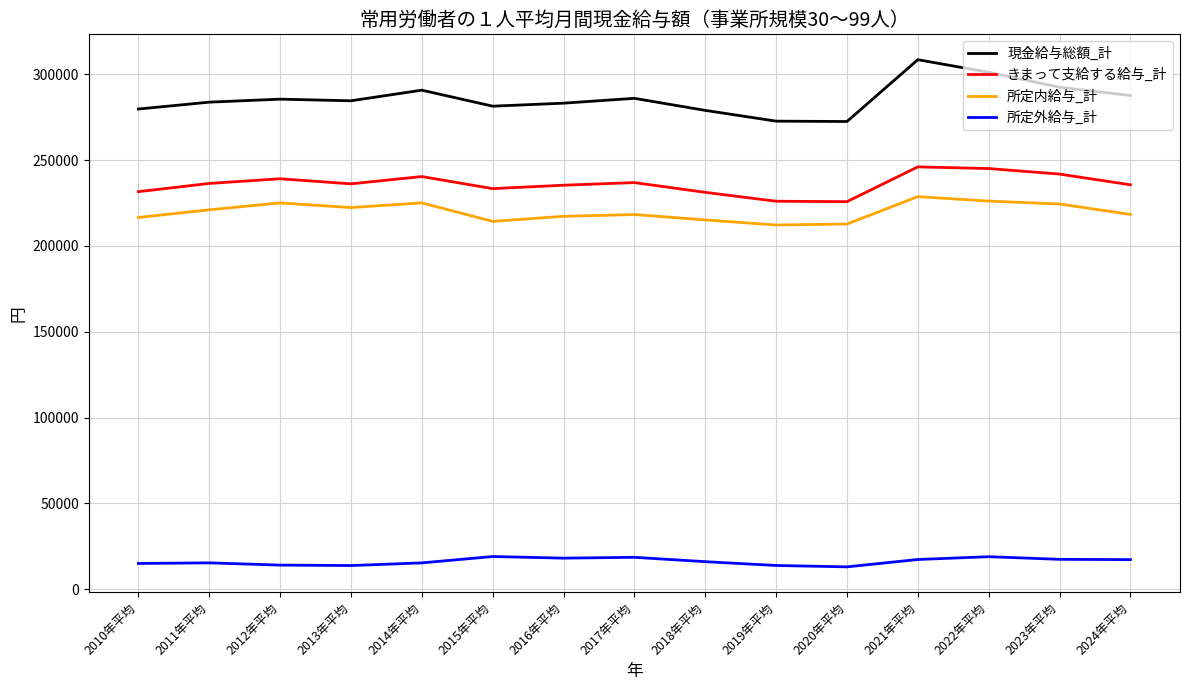

Between 2015年平均 and 2021年平均, which series saw the biggest shift?

現金給与総額_計